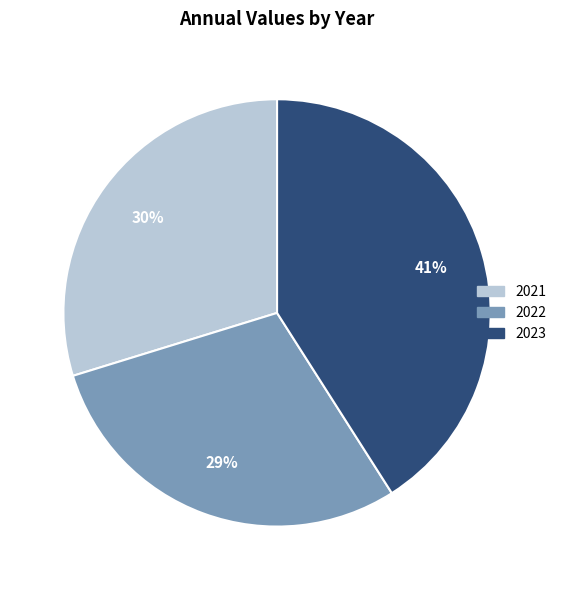

The 2022 slice represents 41% of the pie. True or false?

False